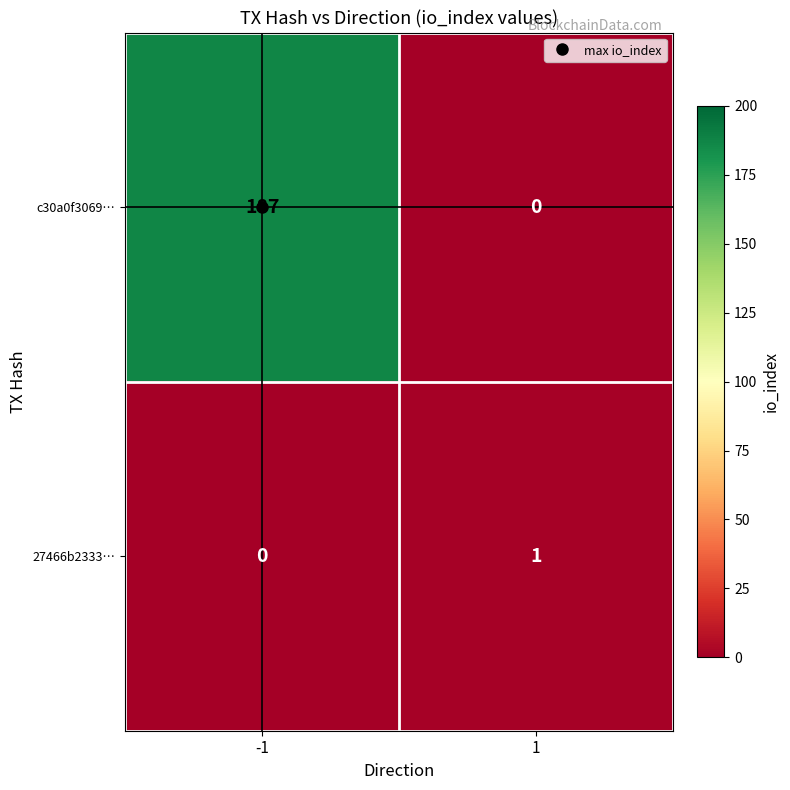

At which category is the sum across all series the highest?

-1